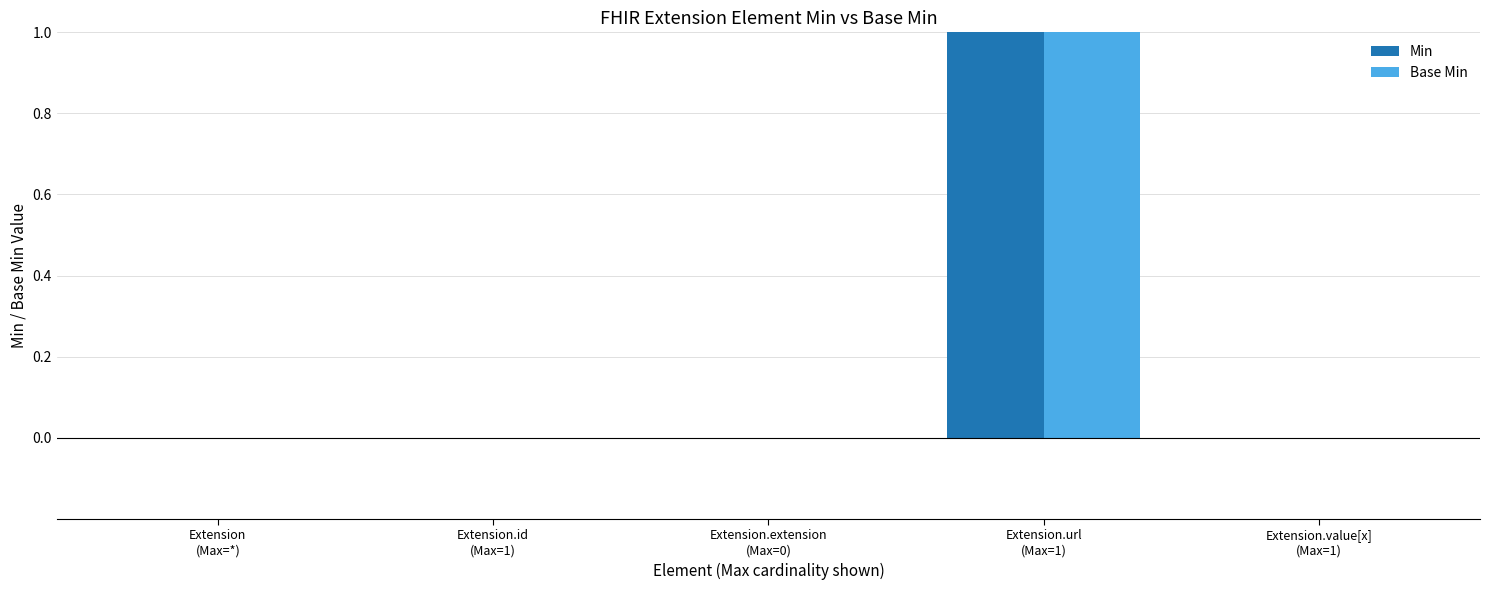

What is the greatest value displayed?

1